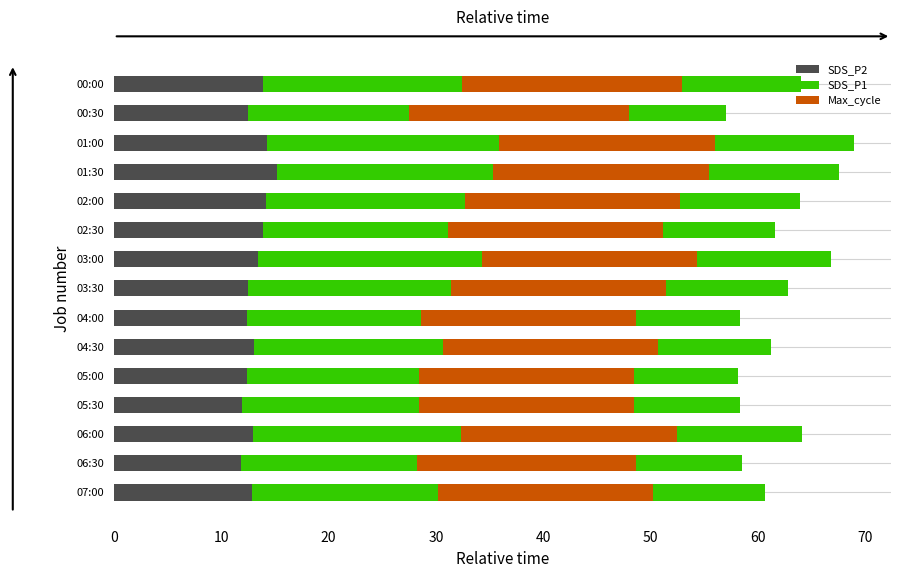

What is the sum of all Max_cycle values?

301.9